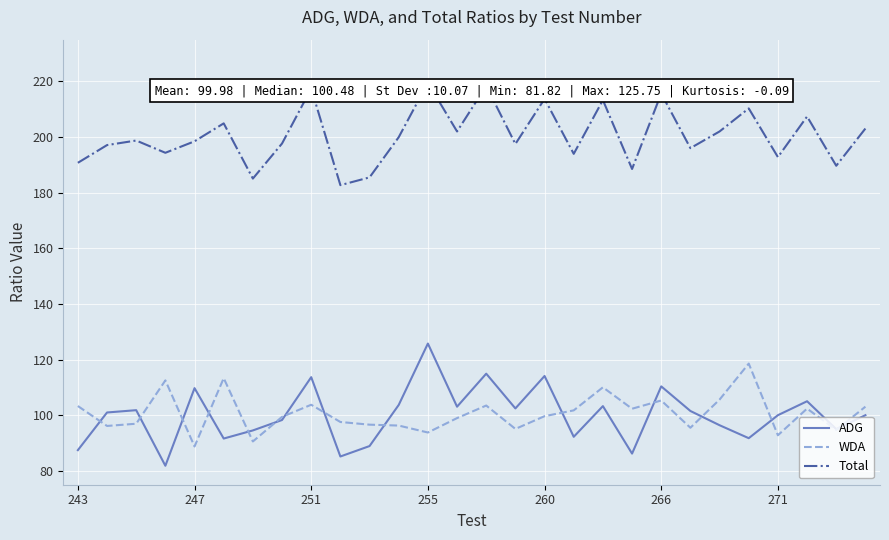

True or false: ADG and Total intersect in this chart.

False